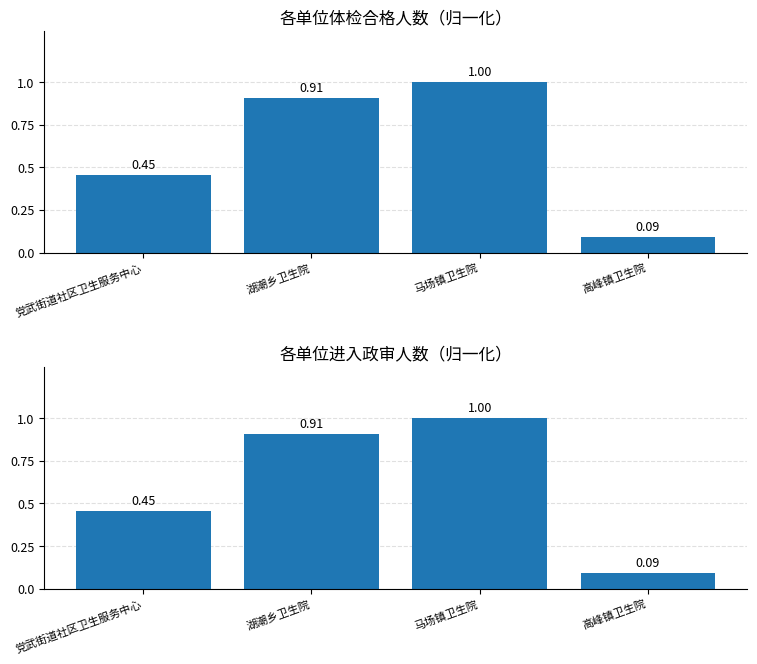

Reading left to right, list all the values displayed in this chart.

体检合格比例: 0.5	0.9	1.0	0.1
政审比例: 0.5	0.9	1.0	0.1